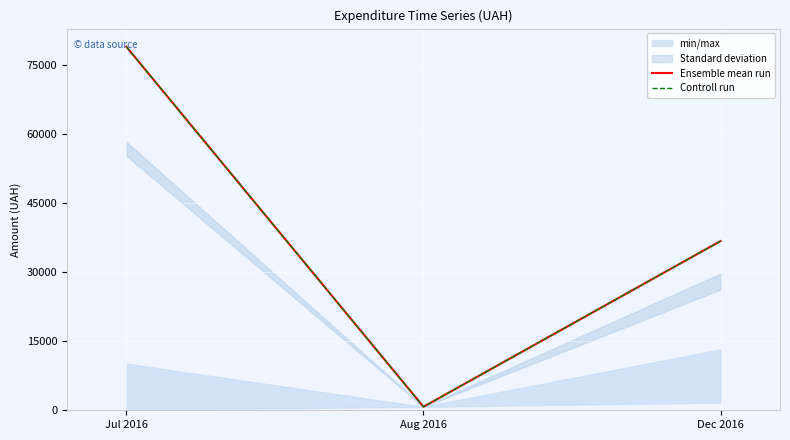

Count the number of categories in the chart.

3